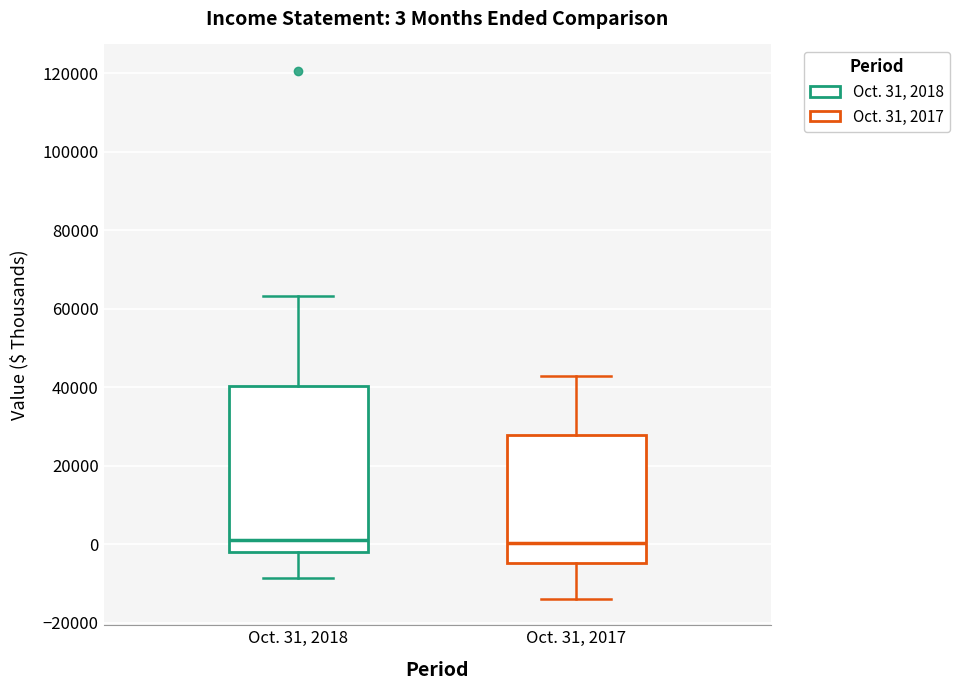

Comparing the boxes themselves (not the whiskers), which one is the tallest?

Oct. 31, 2018